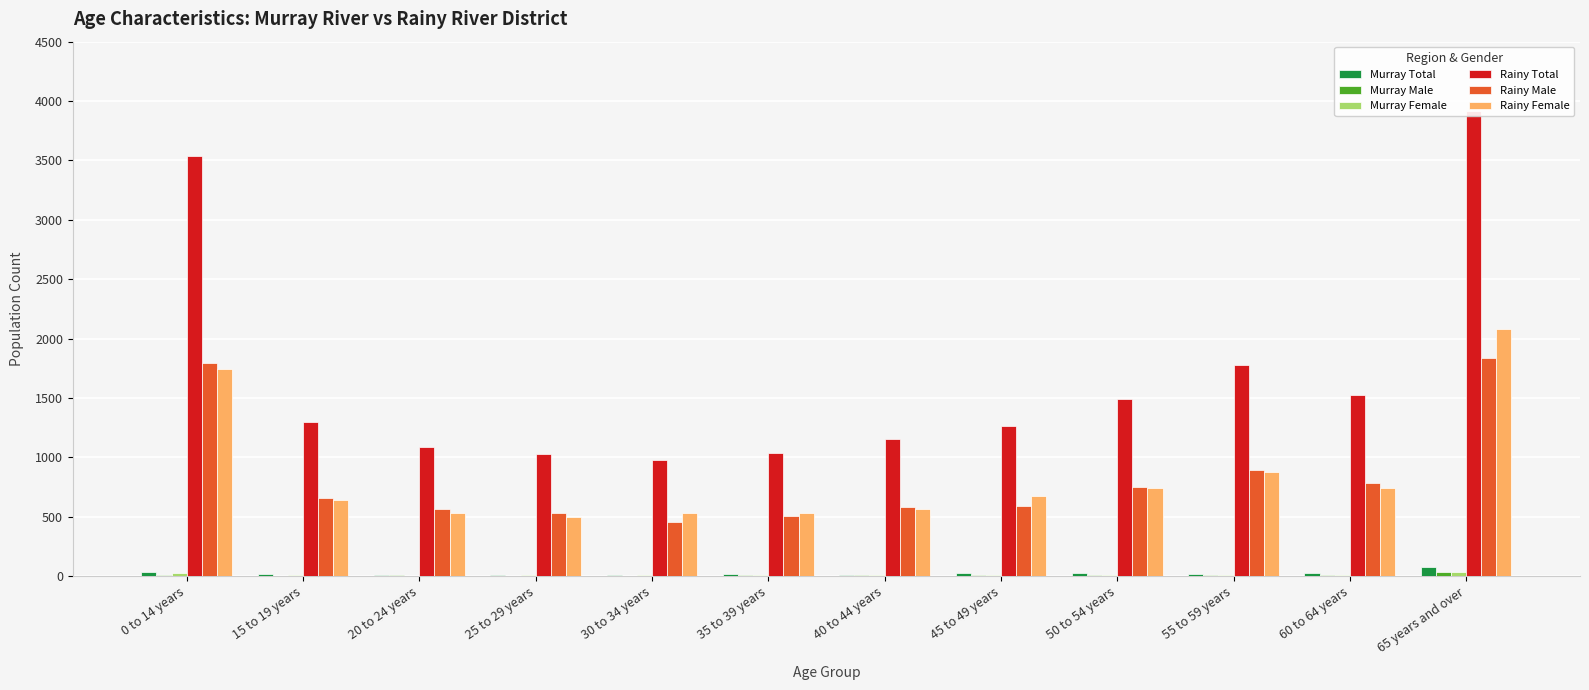

Reading left to right, list all the values displayed in this chart.

Murray Total: 0 to 14 years=40	15 to 19 years=20	20 to 24 years=15	25 to 29 years=10	30 to 34 years=10	35 to 39 years=20	40 to 44 years=15	45 to 49 years=25	50 to 54 years=25	55 to 59 years=20	60 to 64 years=30	65 years and over=75
Murray Male: 0 to 14 years=15	15 to 19 years=5	20 to 24 years=10	25 to 29 years=0	30 to 34 years=5	35 to 39 years=10	40 to 44 years=10	45 to 49 years=10	50 to 54 years=10	55 to 59 years=10	60 to 64 years=15	65 years and over=40
Murray Female: 0 to 14 years=25	15 to 19 years=10	20 to 24 years=0	25 to 29 years=10	30 to 34 years=10	35 to 39 years=10	40 to 44 years=10	45 to 49 years=10	50 to 54 years=15	55 to 59 years=10	60 to 64 years=15	65 years and over=35
Rainy Total: 0 to 14 years=3535	15 to 19 years=1300	20 to 24 years=1090	25 to 29 years=1030	30 to 34 years=980	35 to 39 years=1040	40 to 44 years=1155	45 to 49 years=1265	50 to 54 years=1495	55 to 59 years=1775	60 to 64 years=1530	65 years and over=3920
Rainy Male: 0 to 14 years=1795	15 to 19 years=655	20 to 24 years=565	25 to 29 years=530	30 to 34 years=455	35 to 39 years=505	40 to 44 years=580	45 to 49 years=590	50 to 54 years=755	55 to 59 years=895	60 to 64 years=785	65 years and over=1840
Rainy Female: 0 to 14 years=1745	15 to 19 years=645	20 to 24 years=530	25 to 29 years=500	30 to 34 years=530	35 to 39 years=535	40 to 44 years=570	45 to 49 years=675	50 to 54 years=740	55 to 59 years=875	60 to 64 years=740	65 years and over=2080